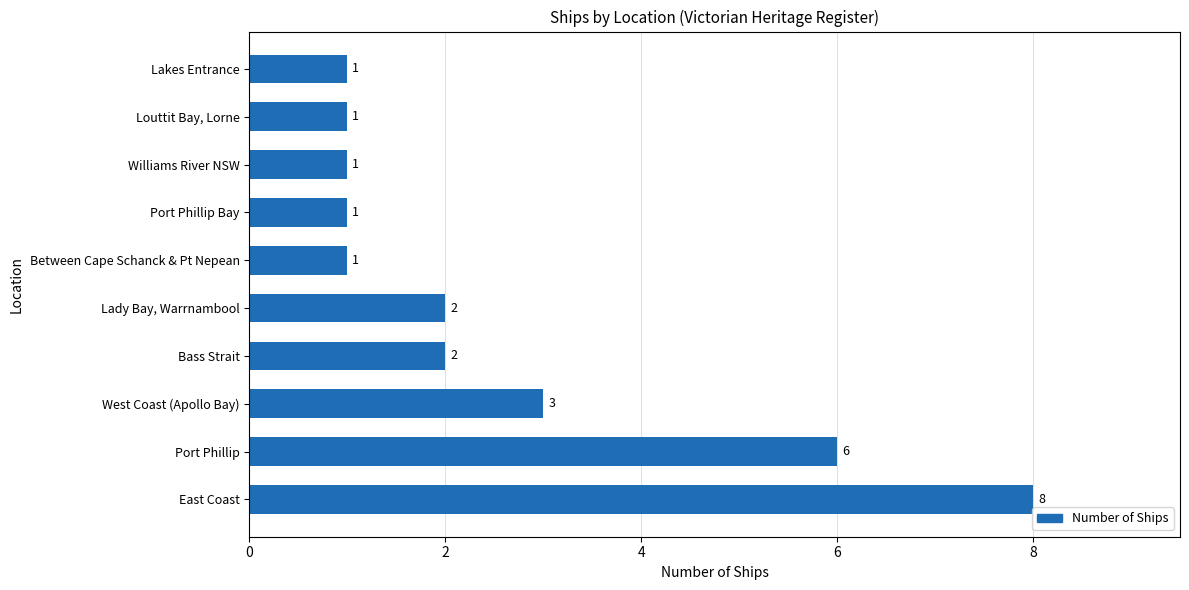

At which label is the value closest to 4?

West Coast (Apollo Bay)